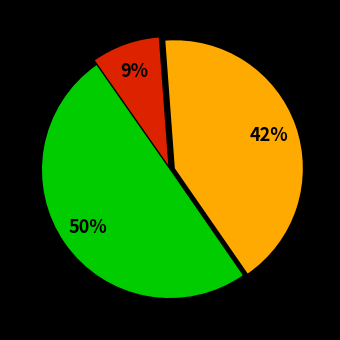

To the nearest percent, what is the average slice percentage?

33%